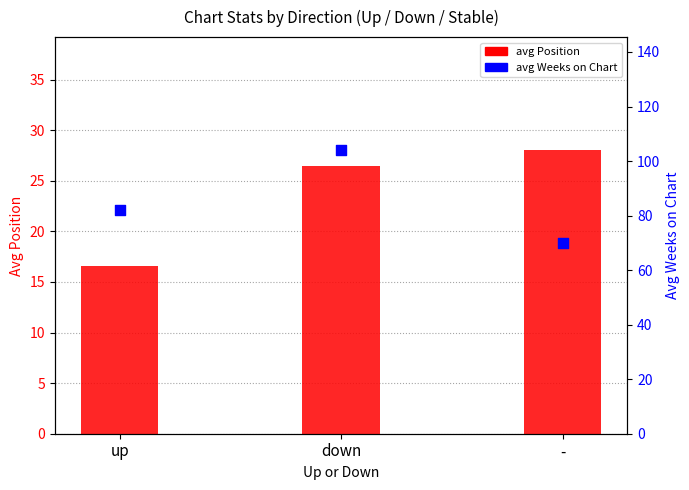

What are all the series names shown in the legend?

avg Position, avg Weeks on Chart